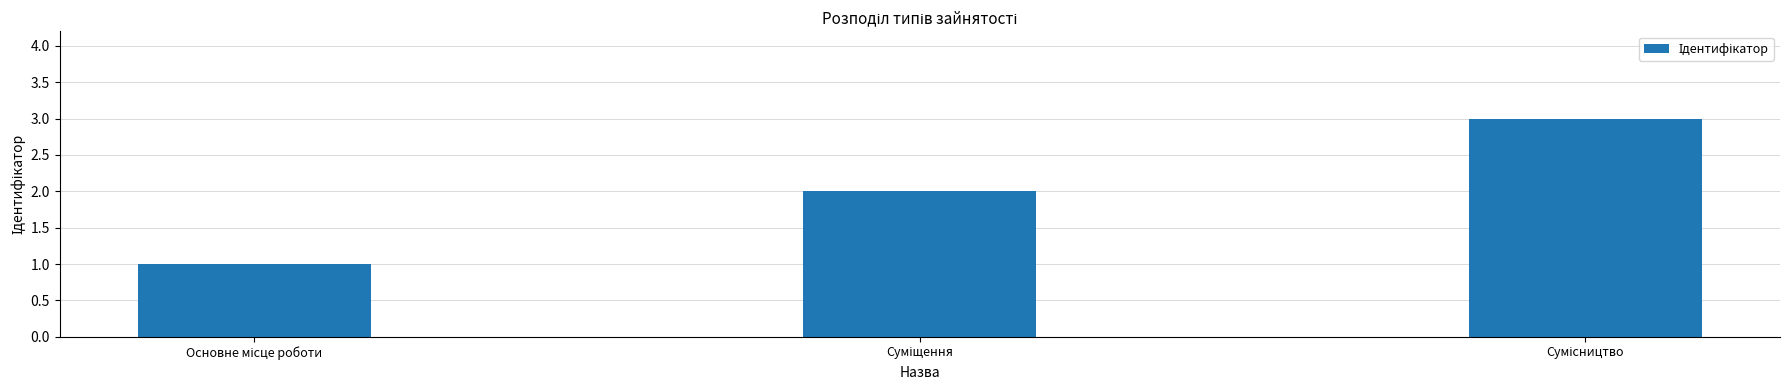

What is the sum of all values?

6